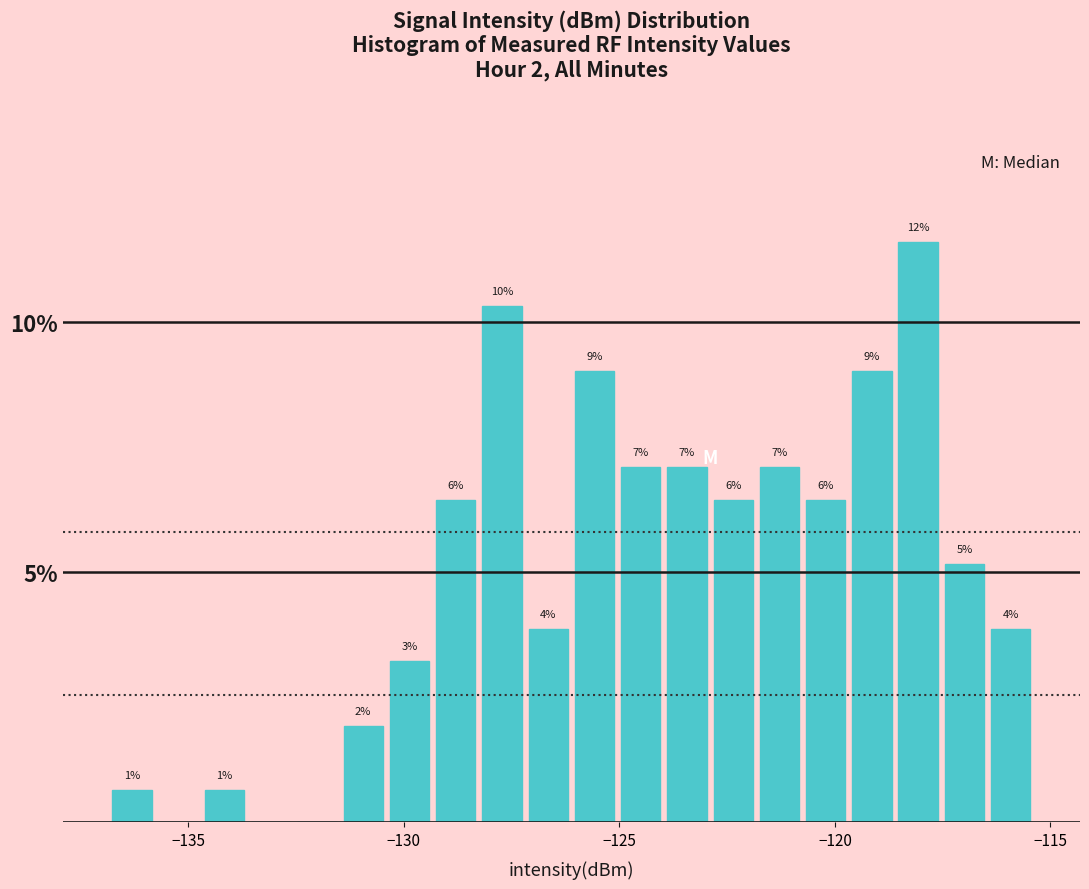

Around what value on the x-axis is the tallest bar? Give the approximate position of its centre, as read against the axis.

-118.0